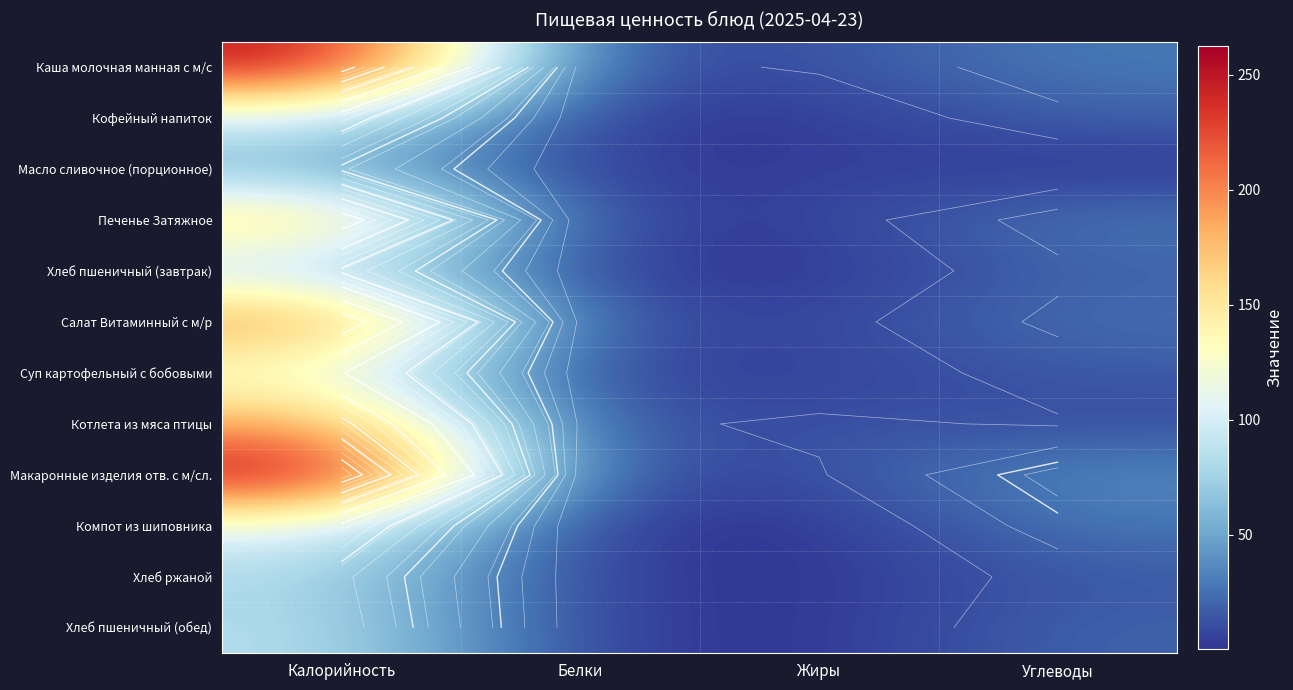

Which series has the largest range (max minus min)?

Макаронные изделия отв. с м/сл.